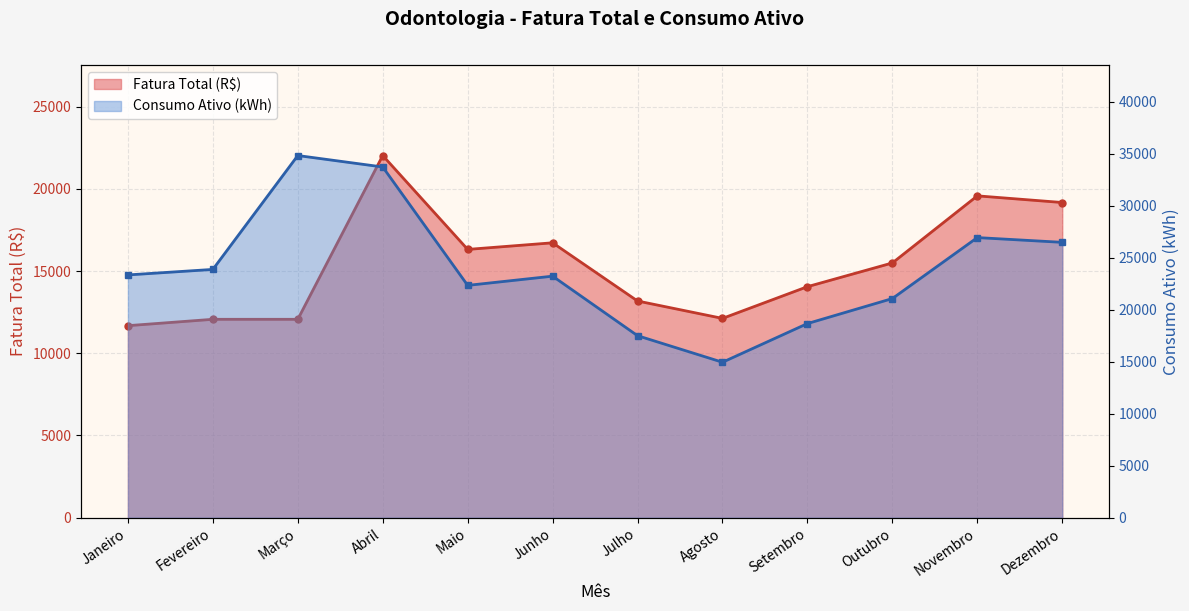

What is the sum of the Consumo Ativo (kWh) values at Abril and Agosto?

48658.0